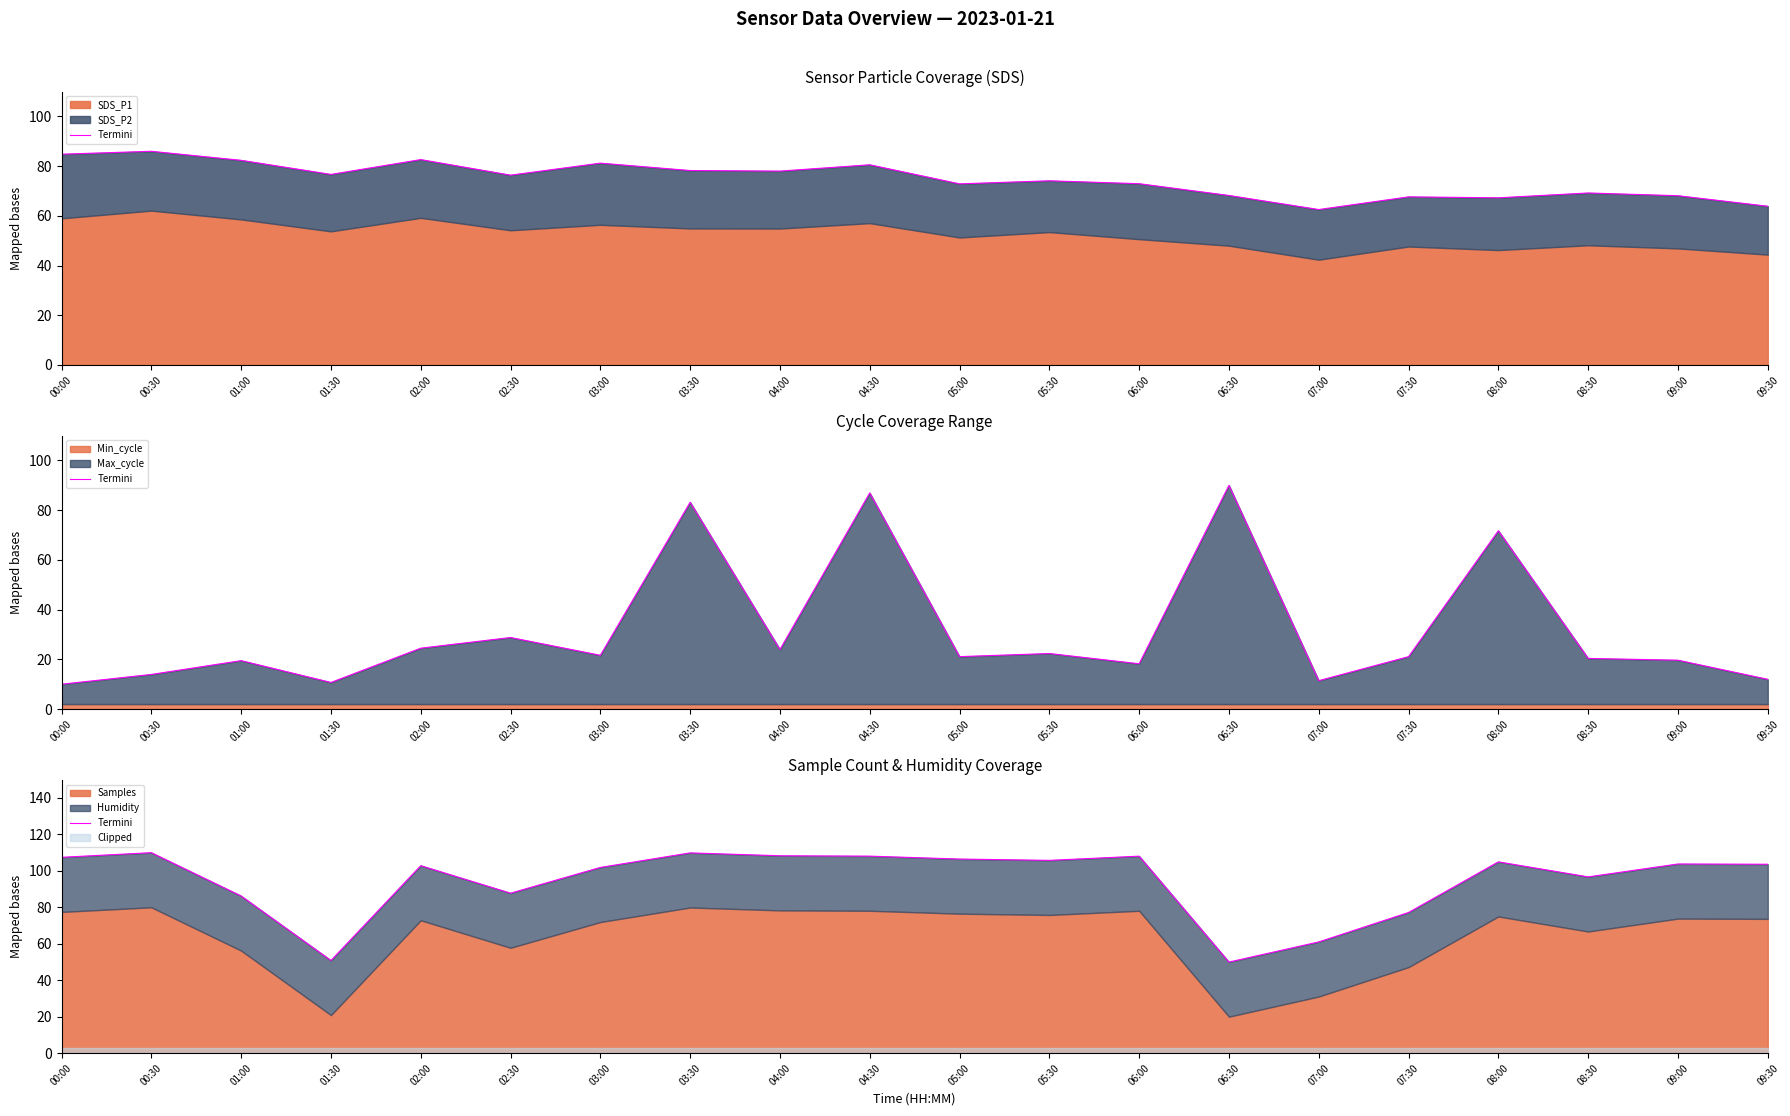

Reading left to right, list all the values displayed in this chart.

107.4	110.0	86.2	50.8	102.8	87.8	101.9	109.9	108.3	108.1	106.5	105.8	108.1	50.0	61.0	77.2	104.9	96.7	103.8	103.6